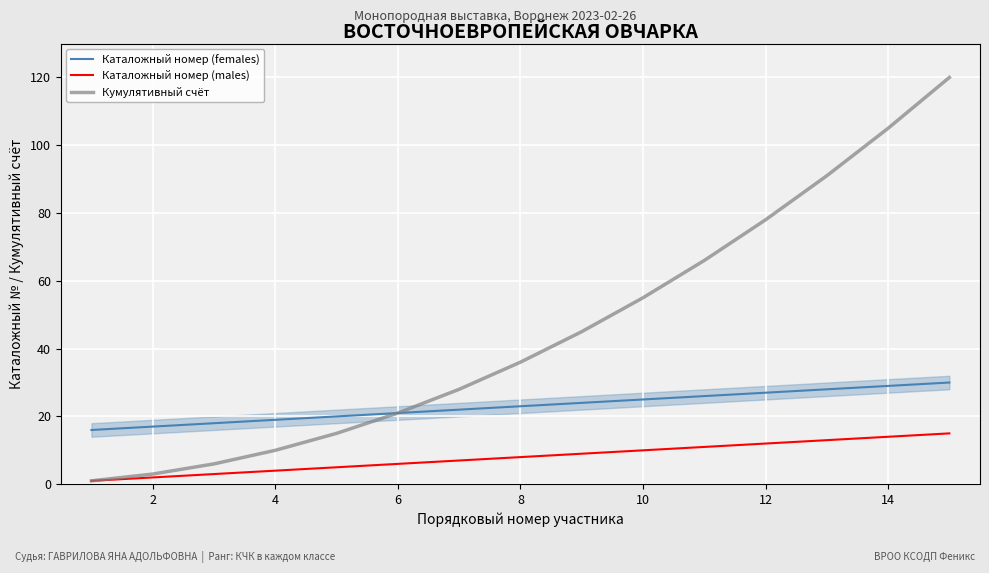

Which series has the largest total across all categories?

Кумулятивный счёт